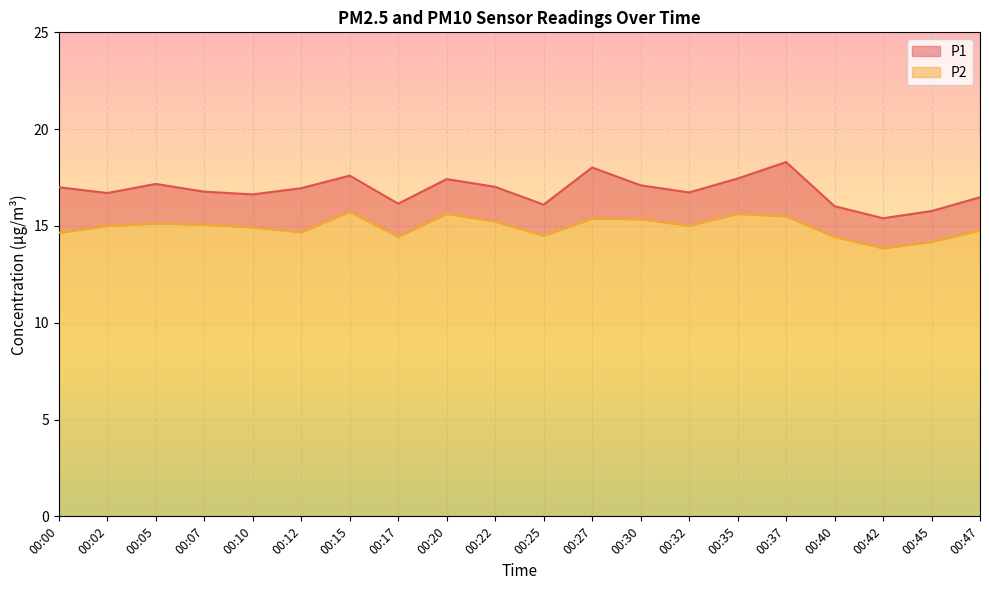

What is the spread (max minus min) of values at 00:40?

1.6